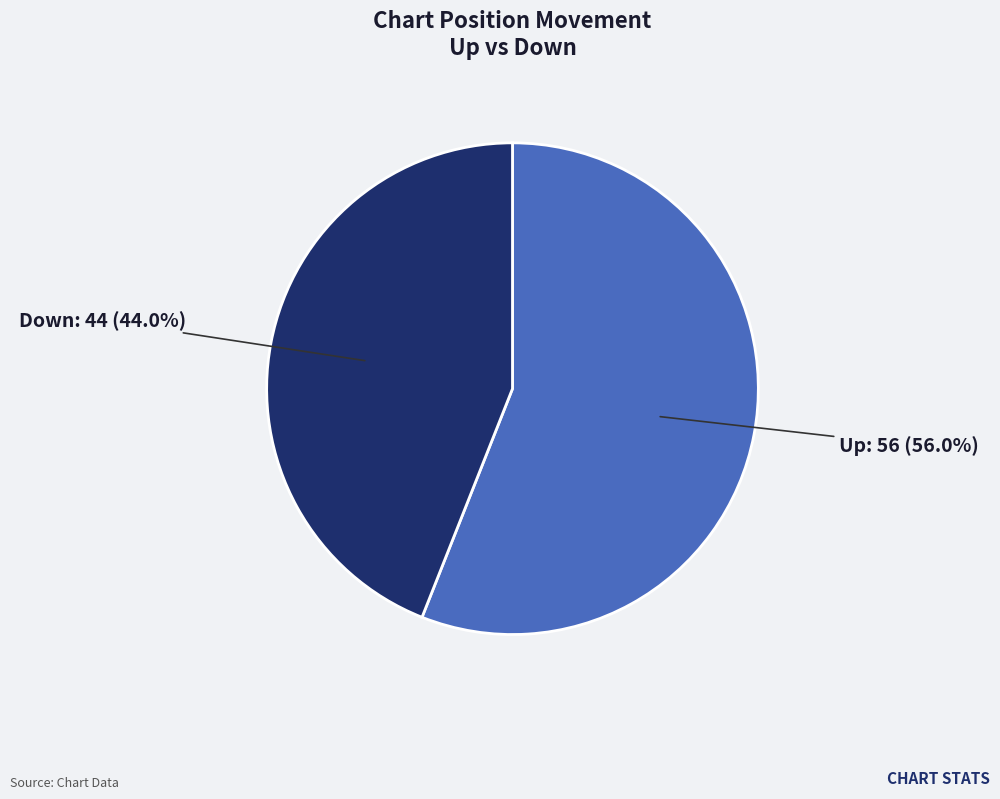

Is there a majority slice in this chart?

Yes